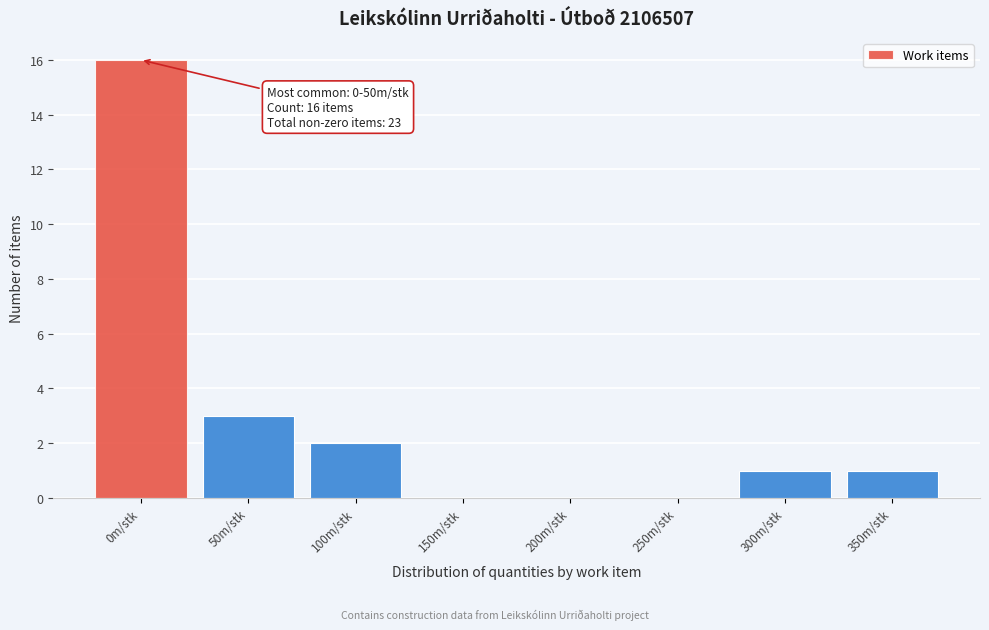

Reading left to right, transcribe all the data shown in this chart.

0m/stk=16	50m/stk=3	100m/stk=2	150m/stk=0	200m/stk=0	250m/stk=0	300m/stk=1	350m/stk=1